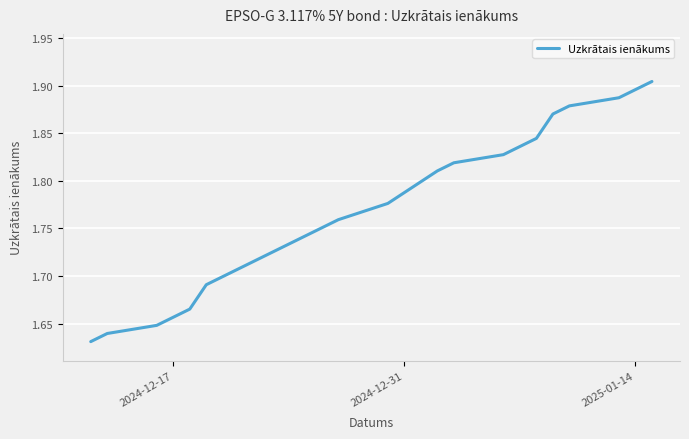

The chart shows a value of 0.8 at 6. True or false?

False